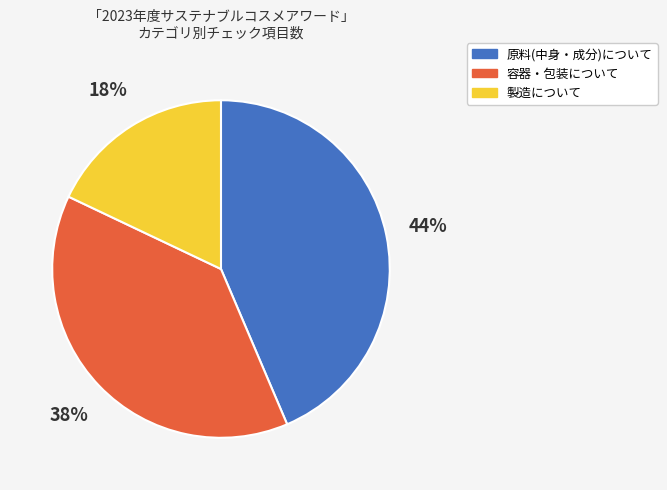

Is it true that 容器・包装について is 38% of the pie?

True